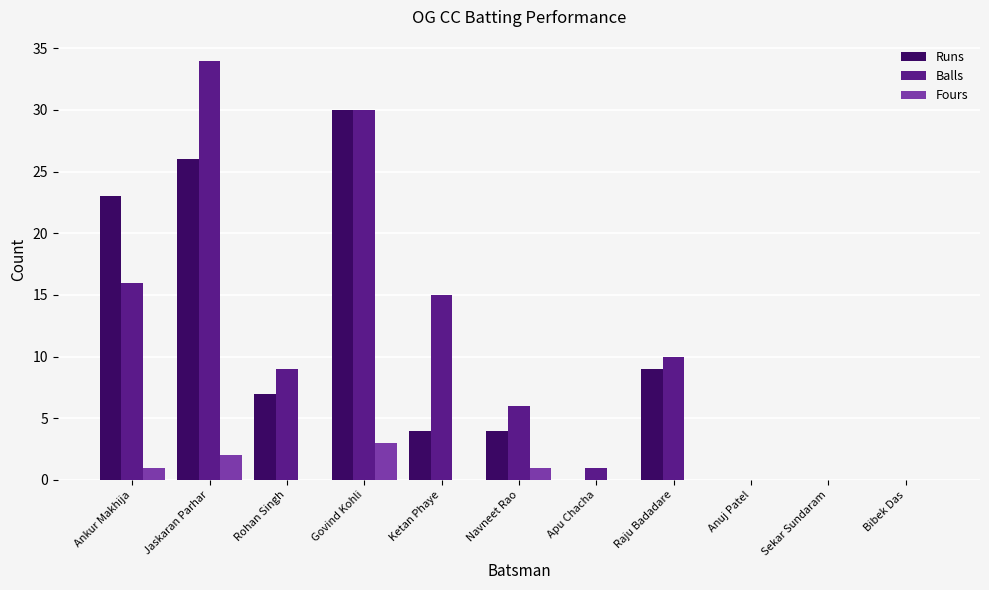

Which series has the largest total across all categories?

Balls